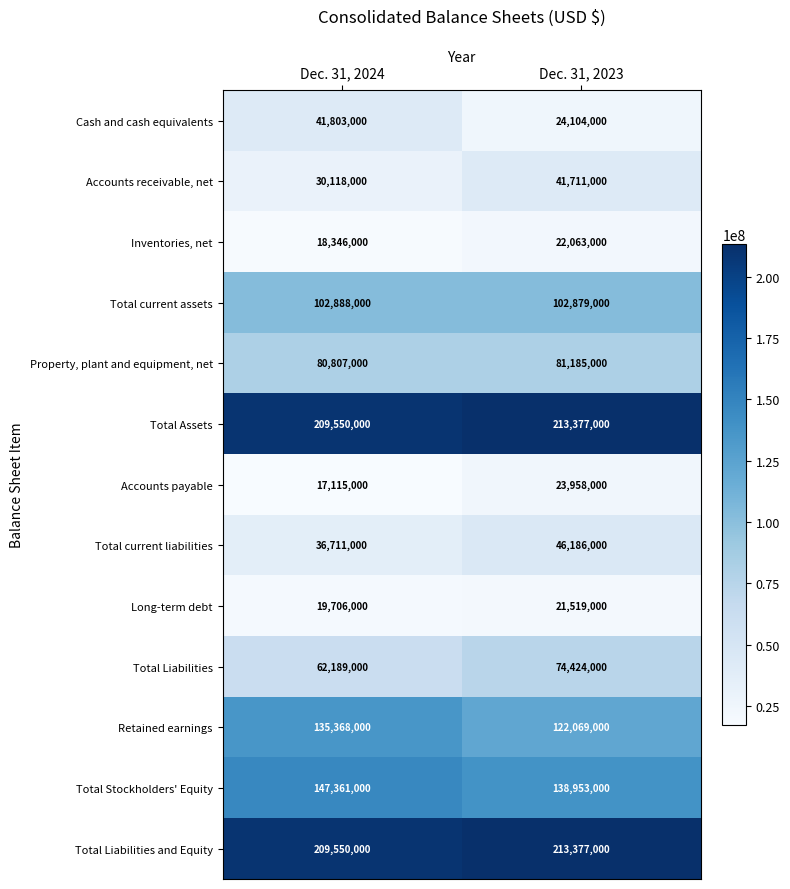

True or false: Cash and cash equivalents has a value of 67768943 at Dec. 31, 2024.

False